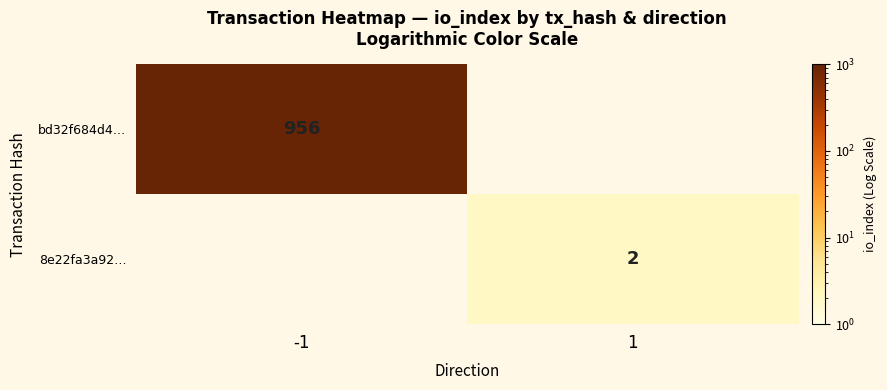

Is it true that 8e22fa3a92… equals 2 at 1?

True